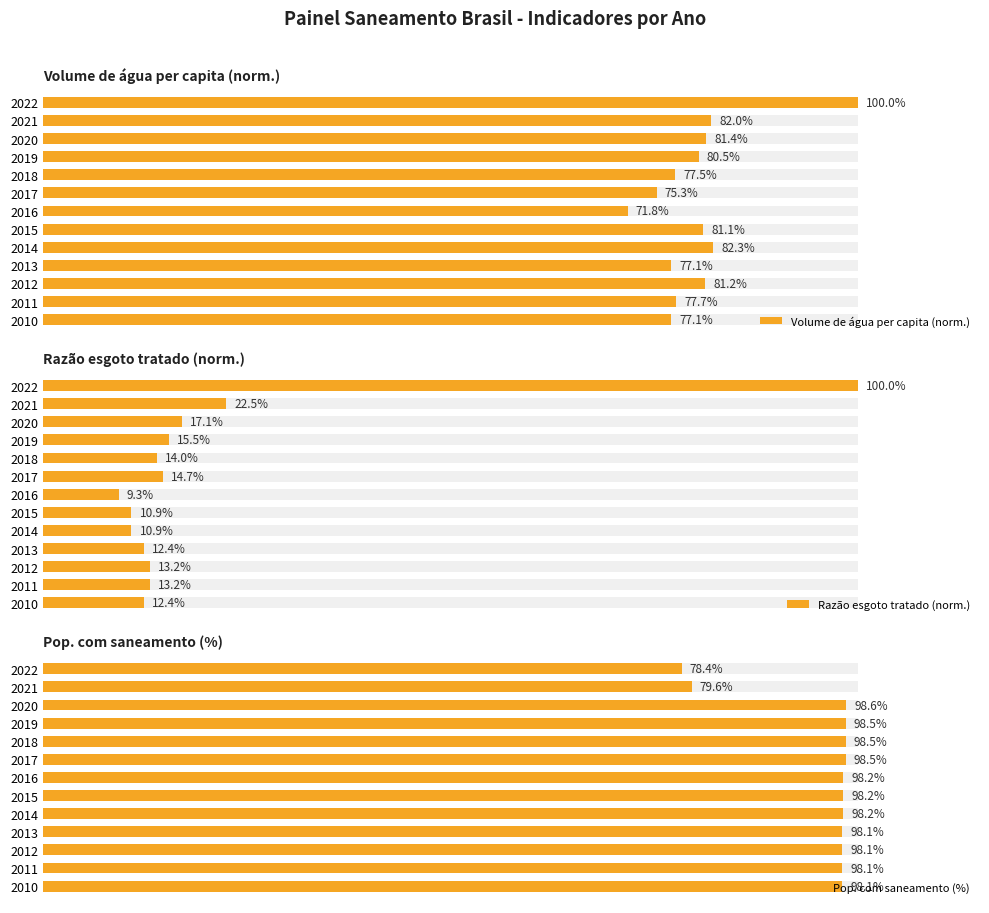

What is the minimum value for Pop. com saneamento (%)?

78.4